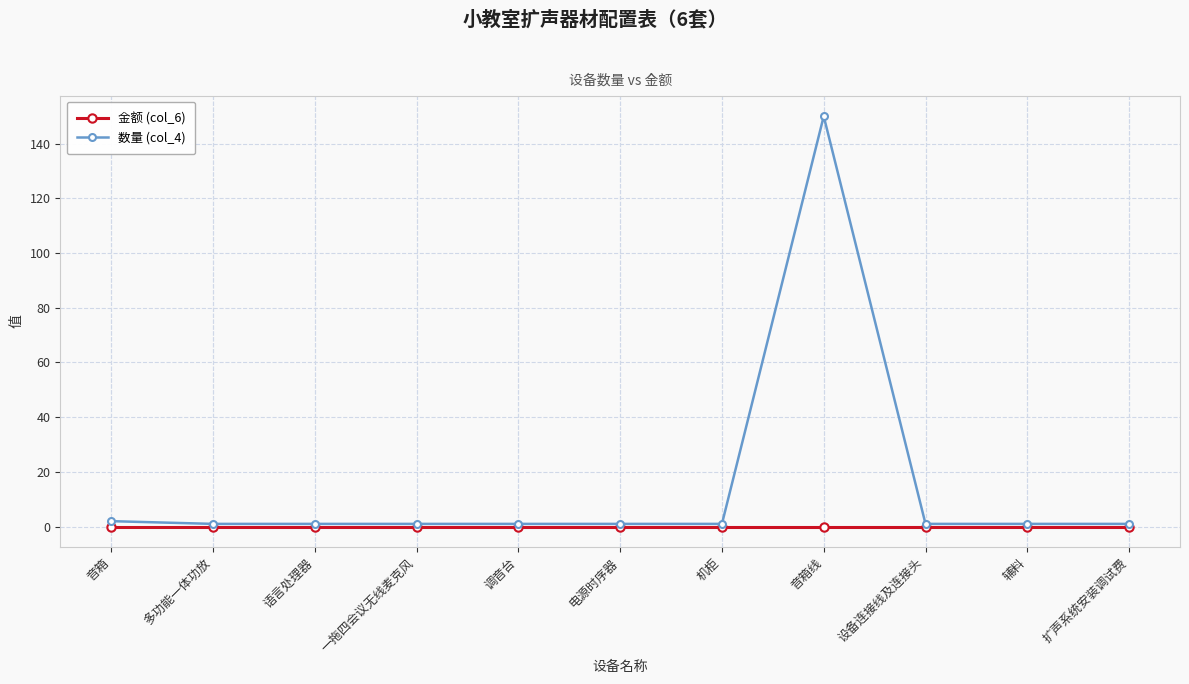

What is the sum of all 数量 (col_4) values?

161